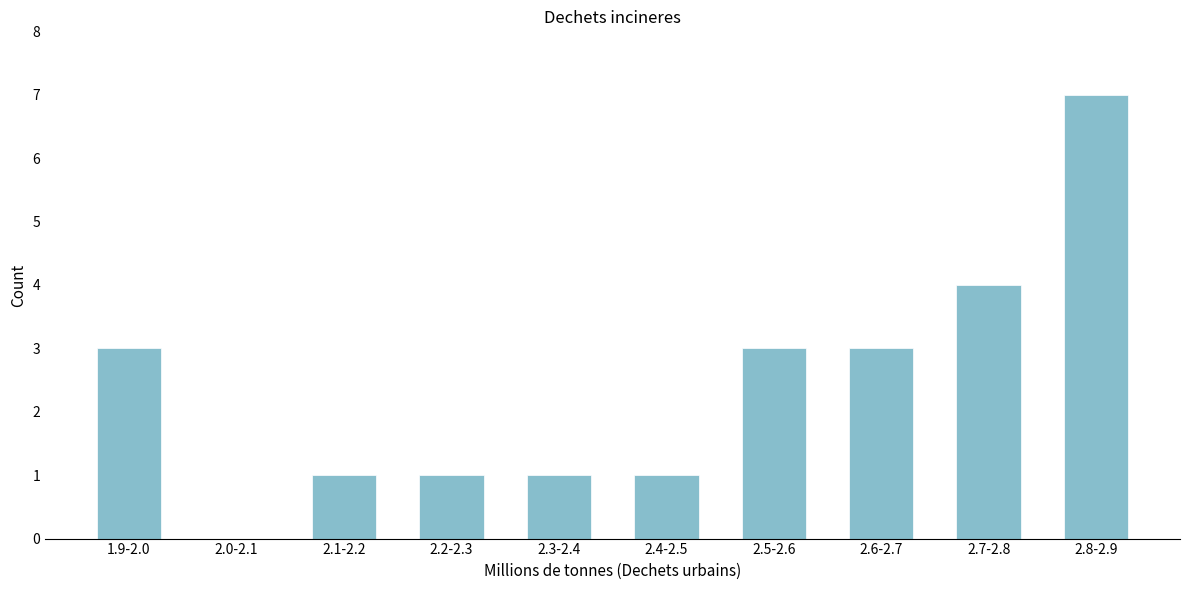

Reading right to left, list all the values displayed in this chart.

2.8-2.9=7	2.7-2.8=4	2.6-2.7=3	2.5-2.6=3	2.4-2.5=1	2.3-2.4=1	2.2-2.3=1	2.1-2.2=1	2.0-2.1=0	1.9-2.0=3